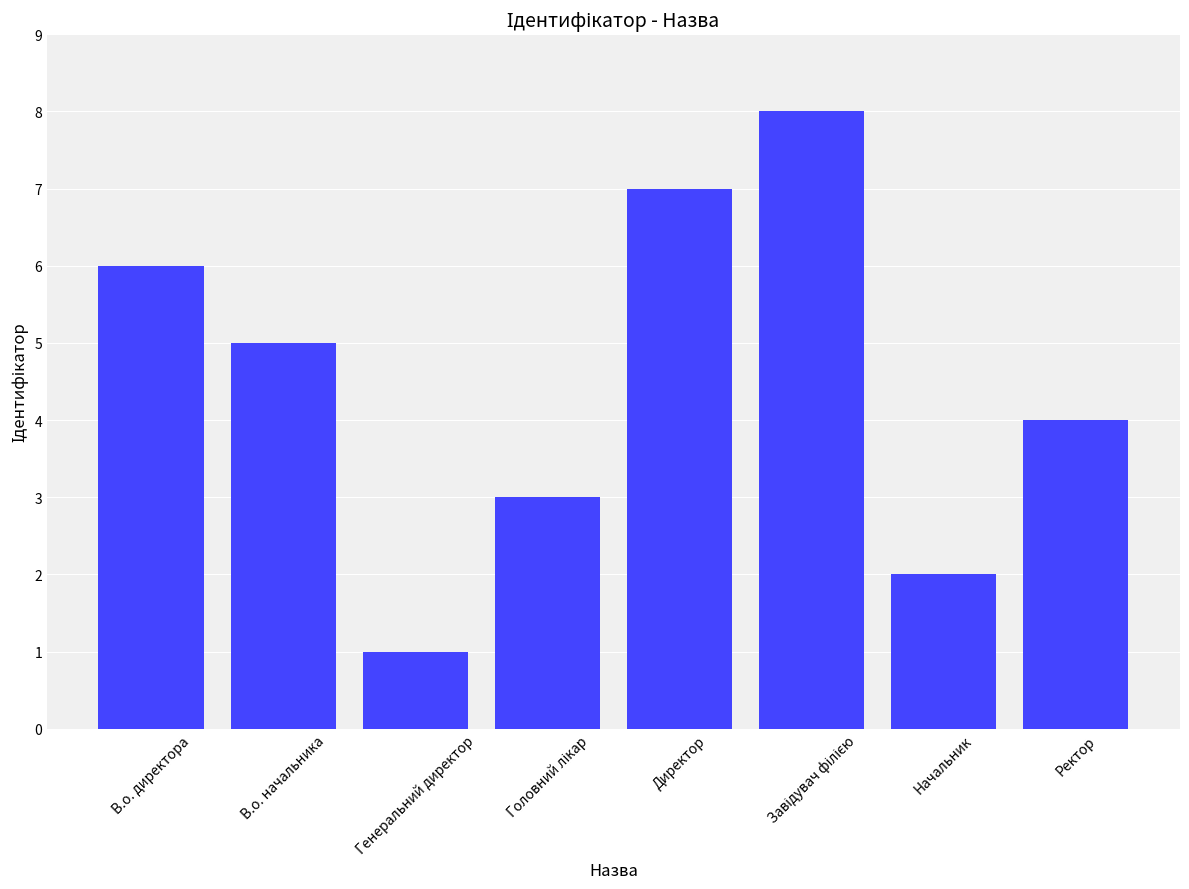

What is the difference between the values at В.о. начальника and В.о. директора?

1